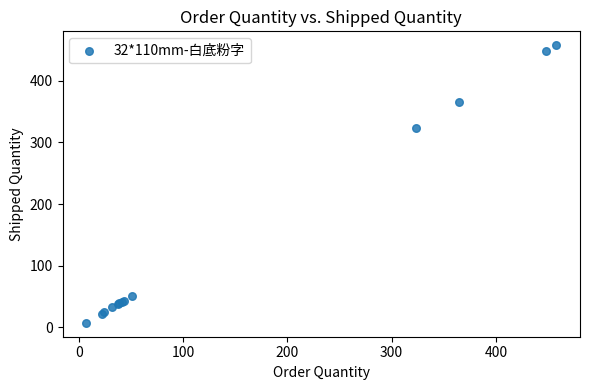

What Y value in the scatter plot is closest to 232?

323